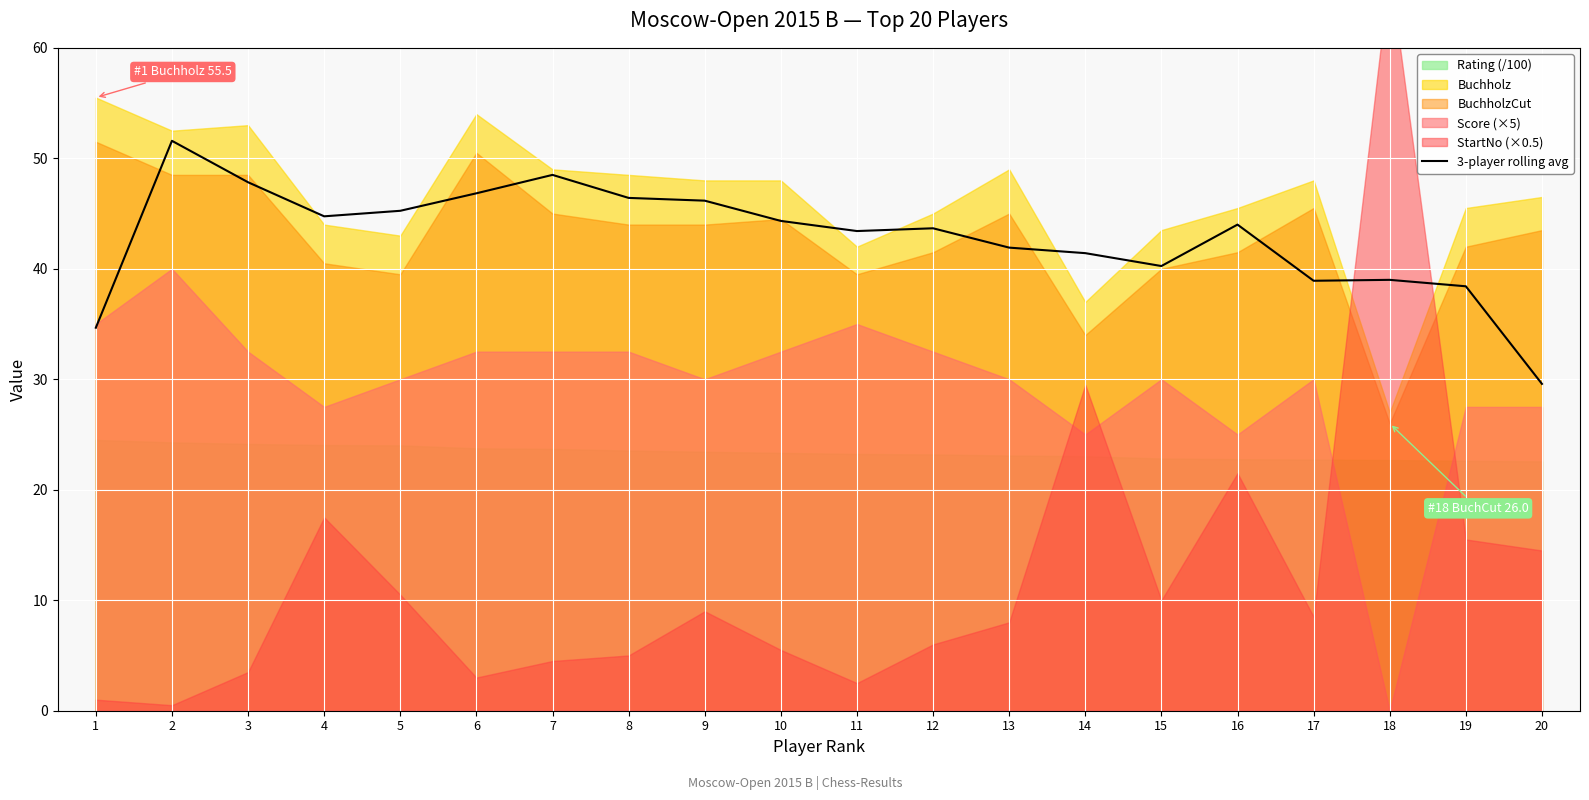

Rank the categories by value from highest to lowest.

2, 7, 3, 6, 8, 9, 5, 4, 10, 16, 12, 11, 13, 14, 15, 18, 17, 19, 1, 20